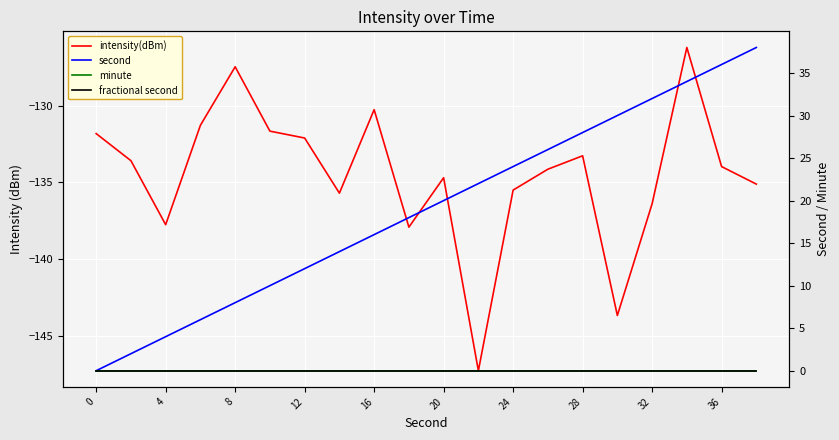

Is it true that intensity(dBm) equals -134.1 at 13?

True